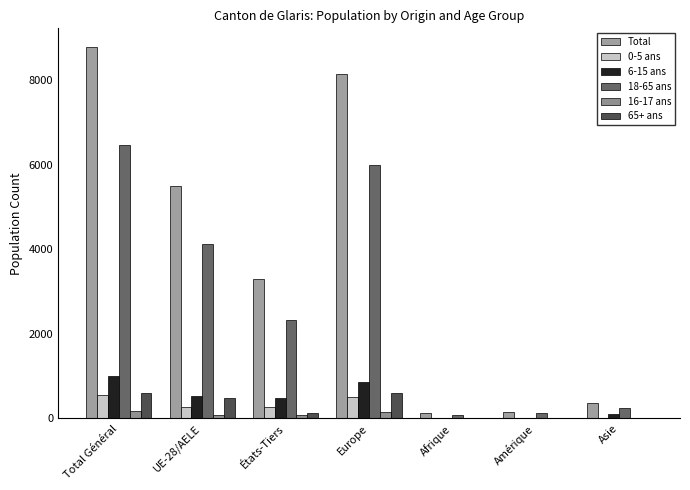

True or false: 6-15 ans has a value of 16 at Amérique.

True